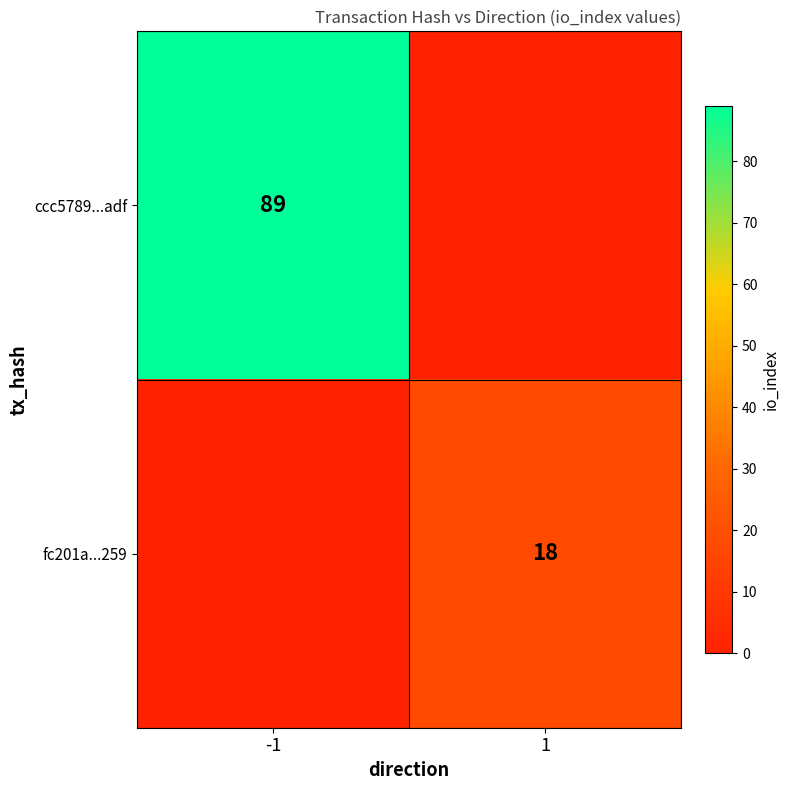

Is it true that ccc5789...adf equals 130 at -1?

False